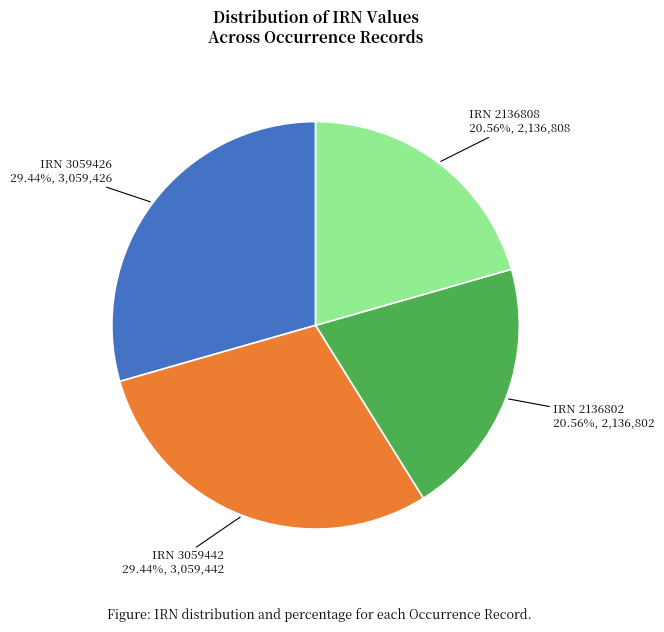

What is the ratio of the value at IRN 3059426 to the value at IRN 2136802?

1.4